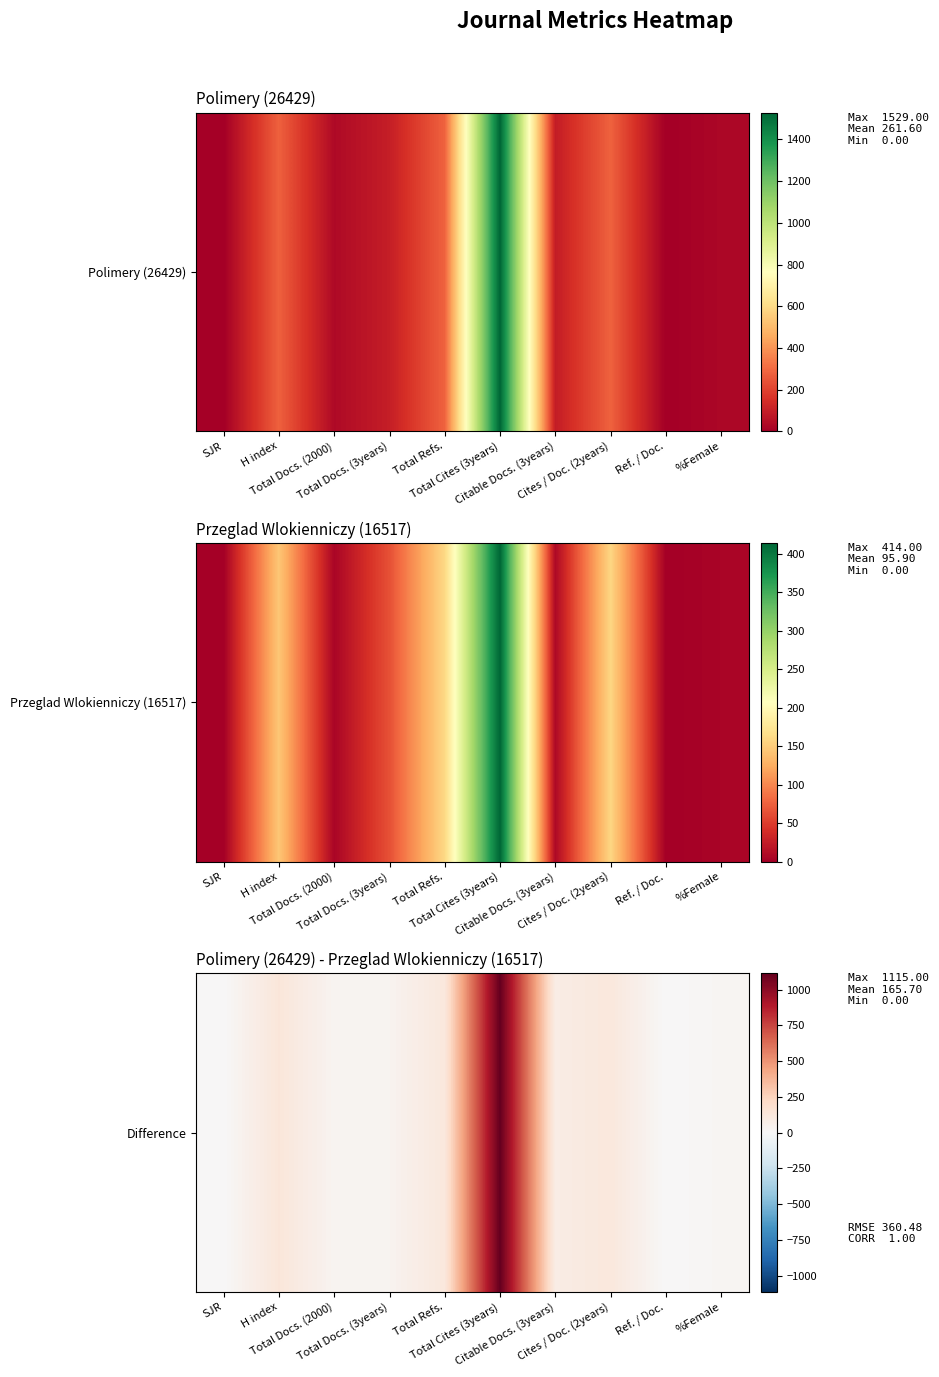

What is the greatest value displayed?

1115